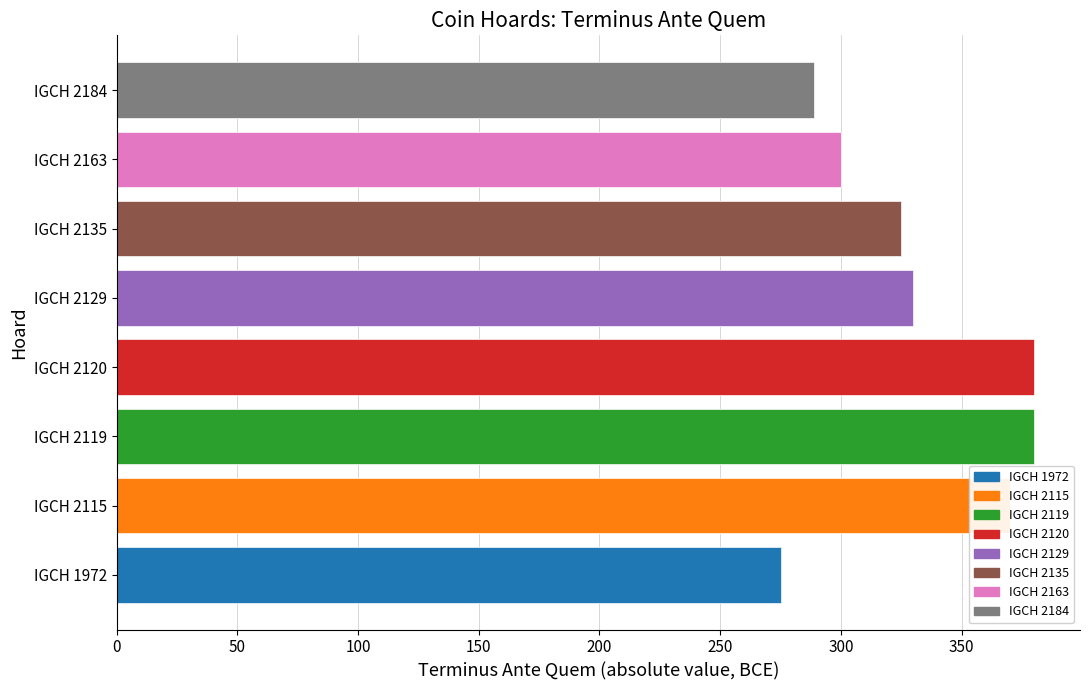

The value at IGCH 1972 is 275. True or false?

True